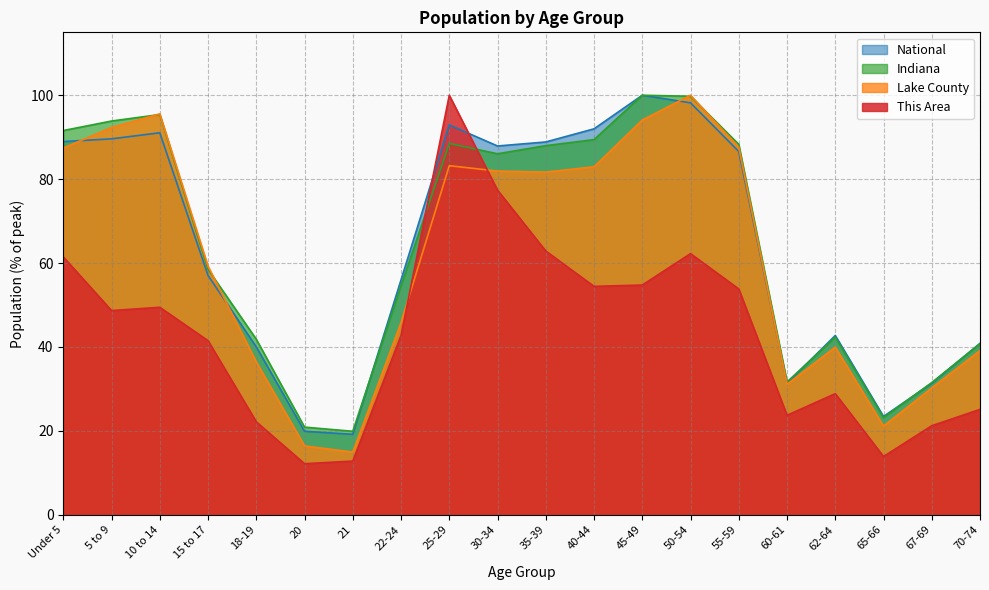

What is the label of the 3rd point from the right?

65-66